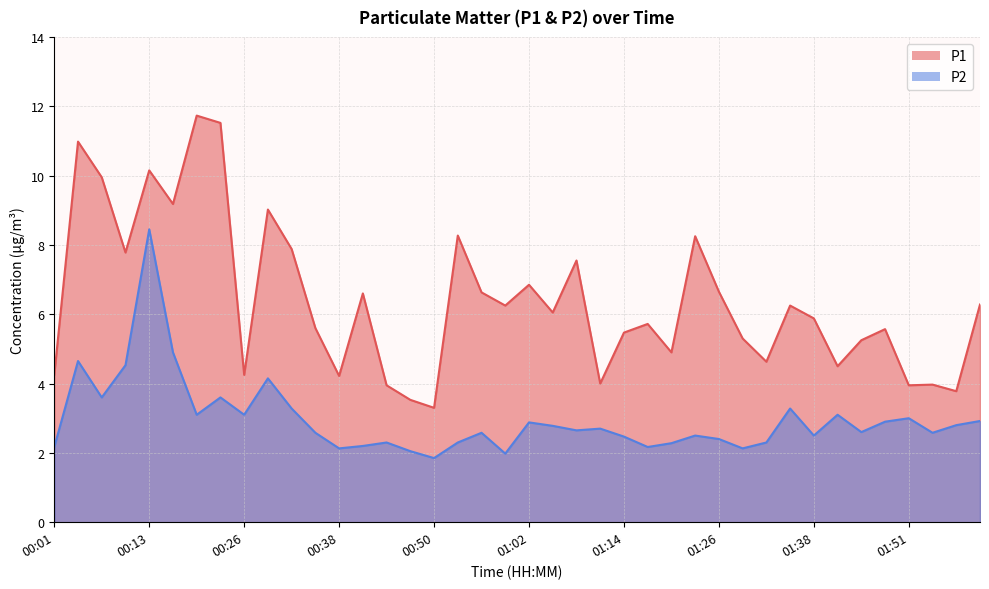

What is the spread (max minus min) of values at 00:50?

1.4